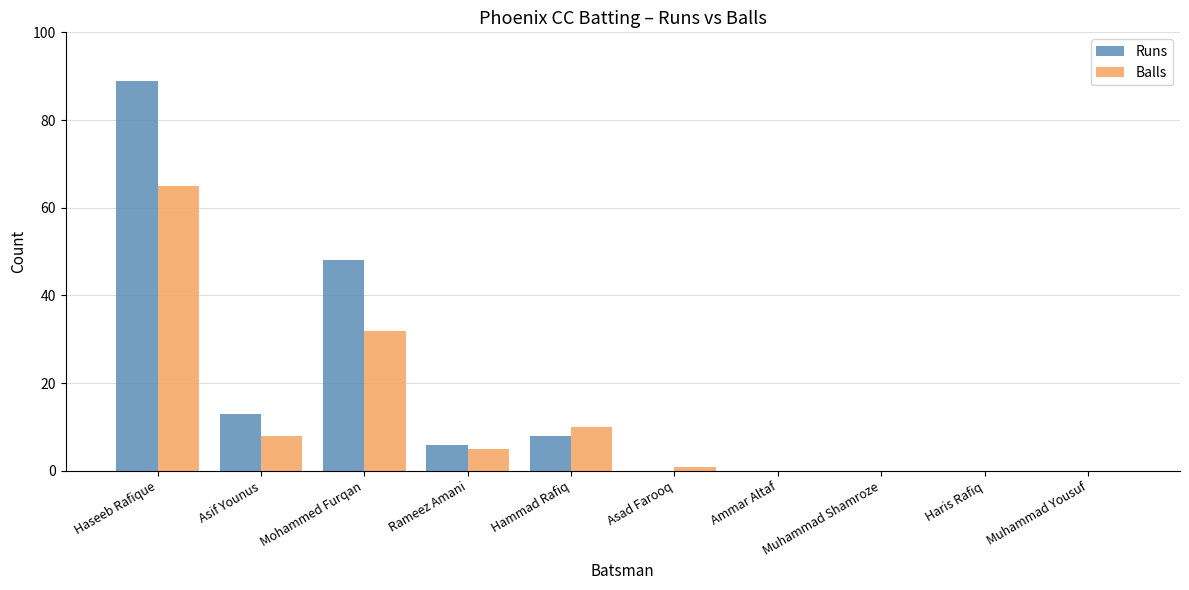

Where does the Runs series first go above 6?

Haseeb Rafique